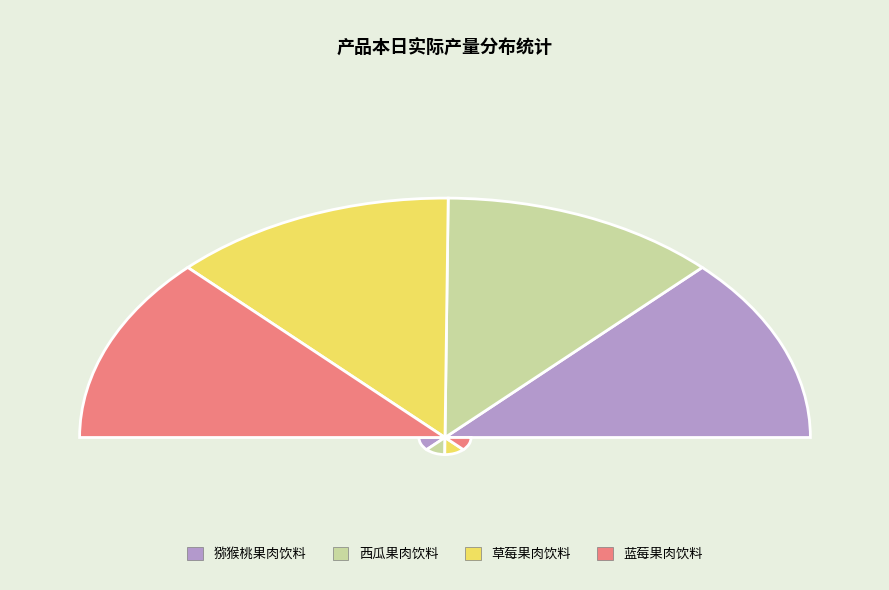

Is there any slice that represents more than half of the pie?

No